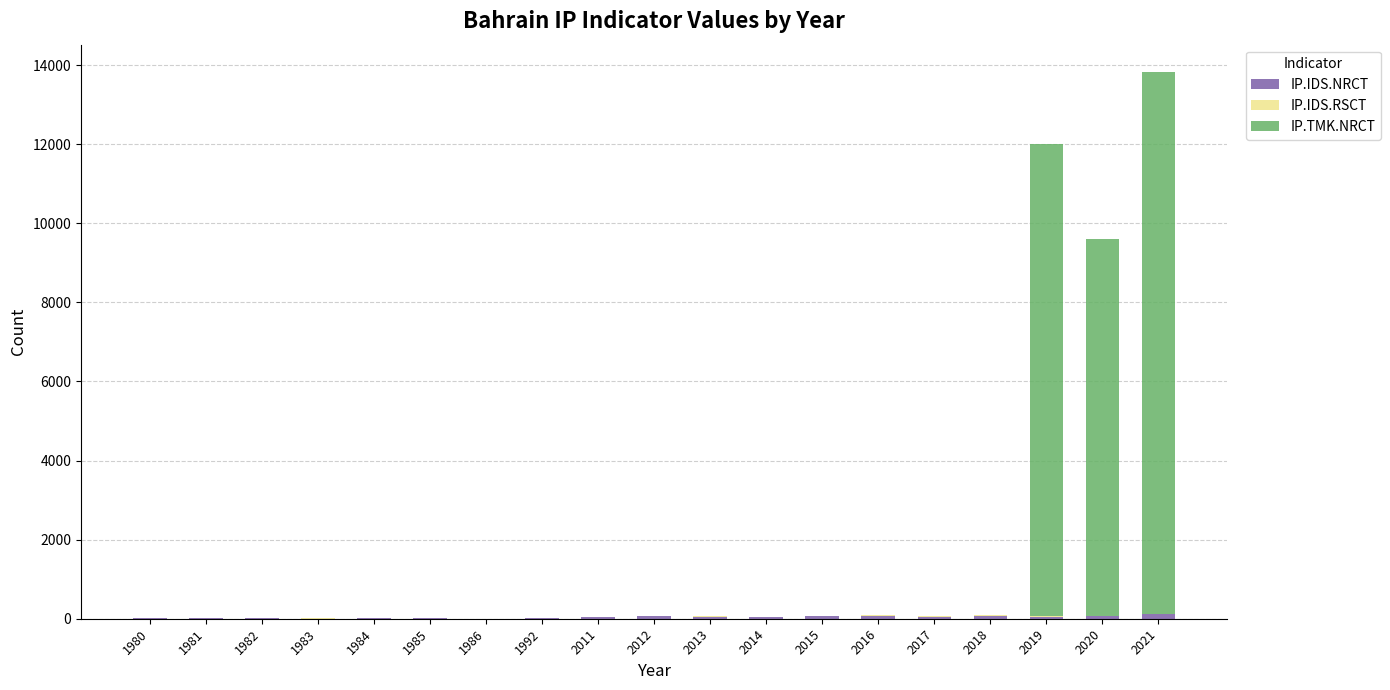

Count the number of categories in the chart.

19